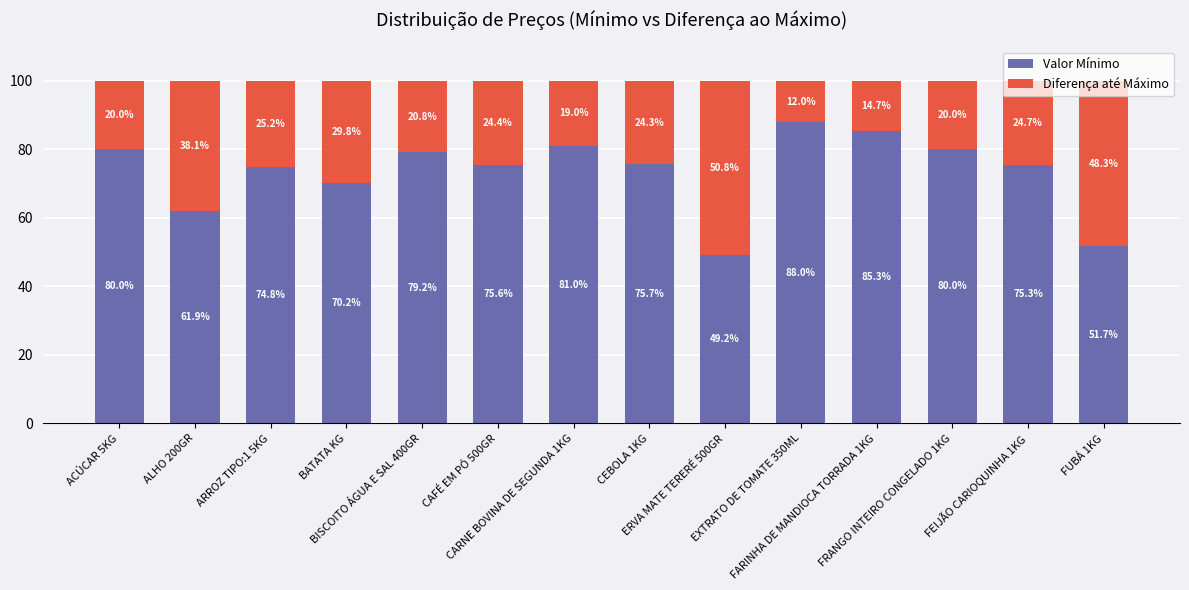

What is the minimum value for Valor Mínimo?

49.2